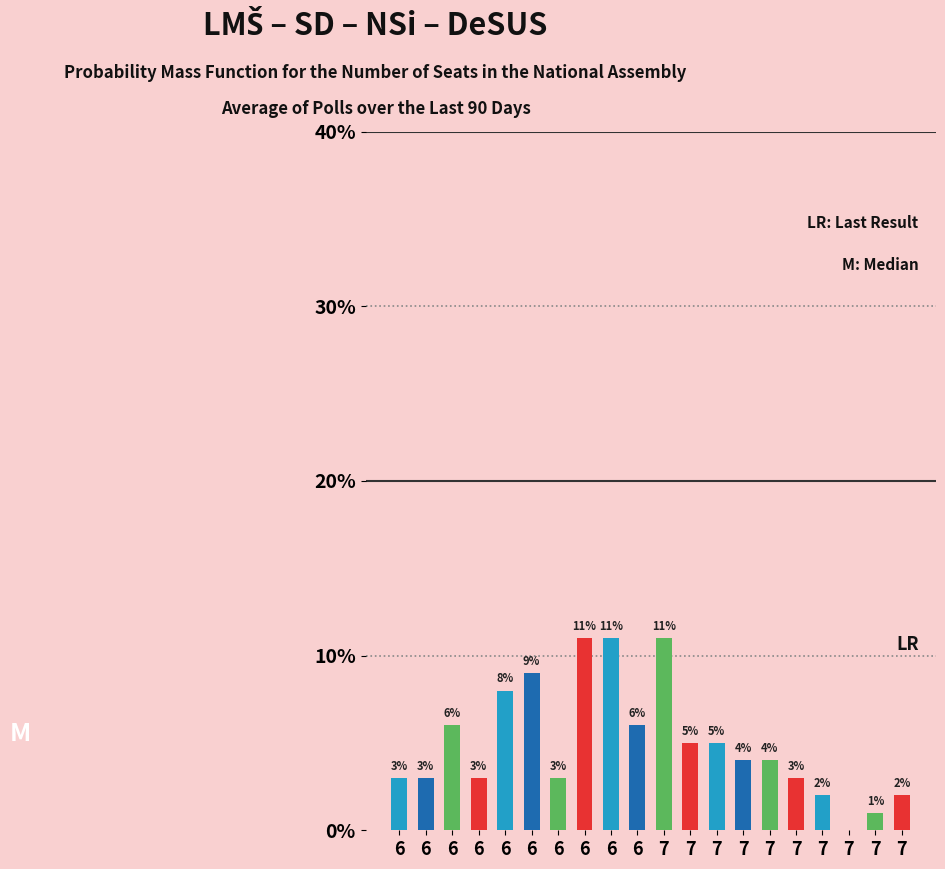

Count the number of categories in the chart.

20